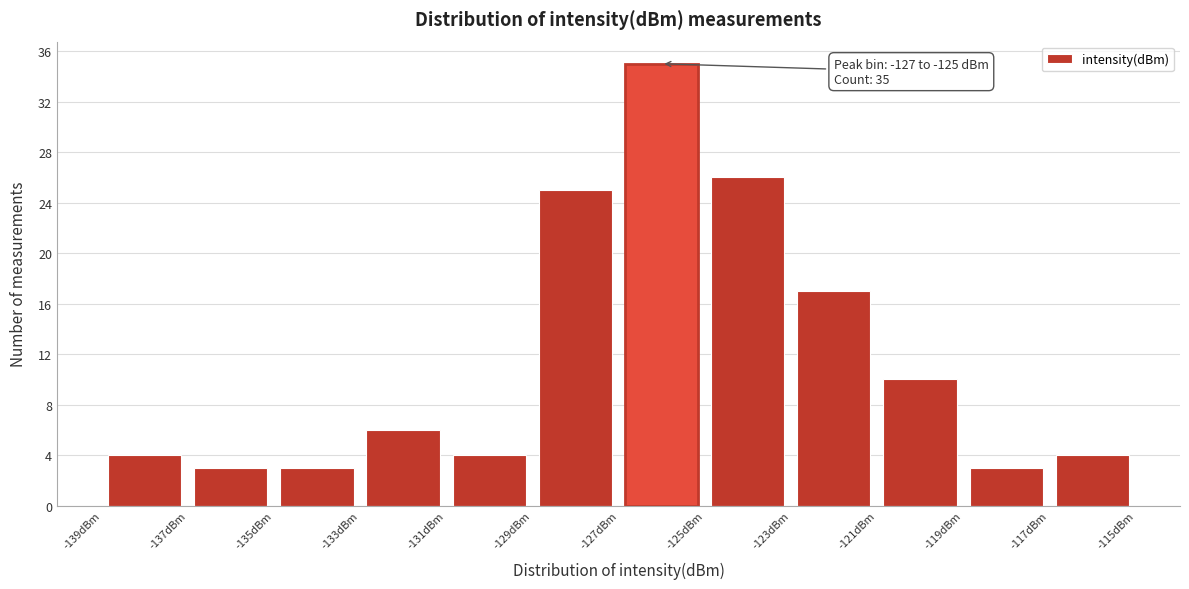

Which range on the x-axis has the tallest bar?

-127 to -125